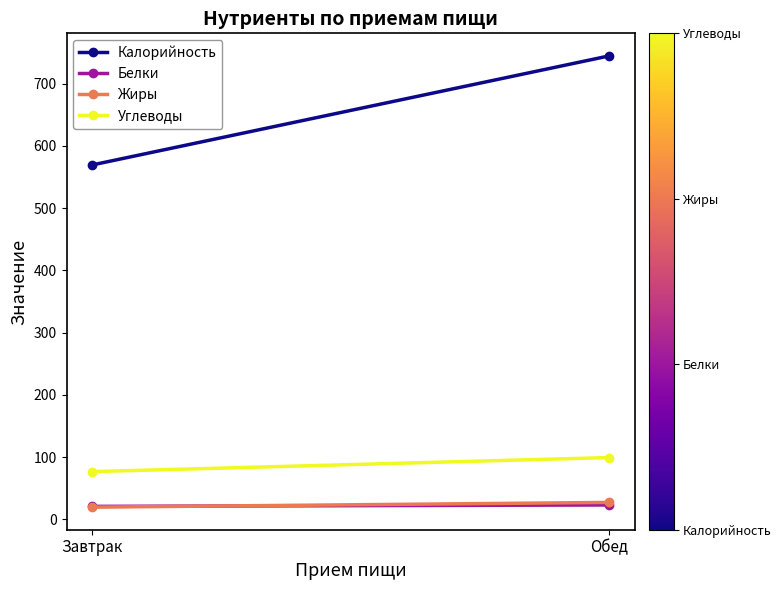

How many categories are shown in the chart?

2